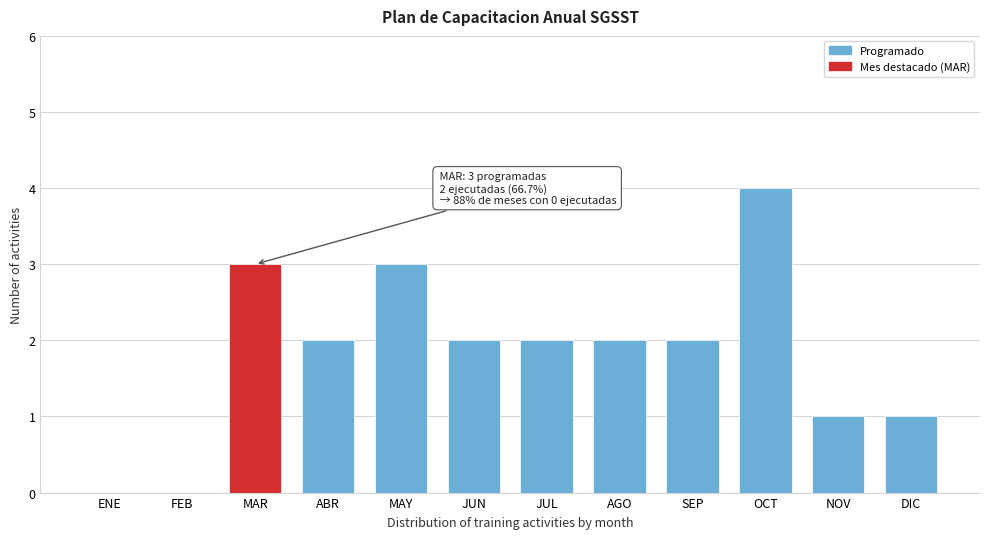

Reading left to right, transcribe all the data shown in this chart.

ENE=0	FEB=0	MAR=3	ABR=2	MAY=3	JUN=2	JUL=2	AGO=2	SEP=2	OCT=4	NOV=1	DIC=1